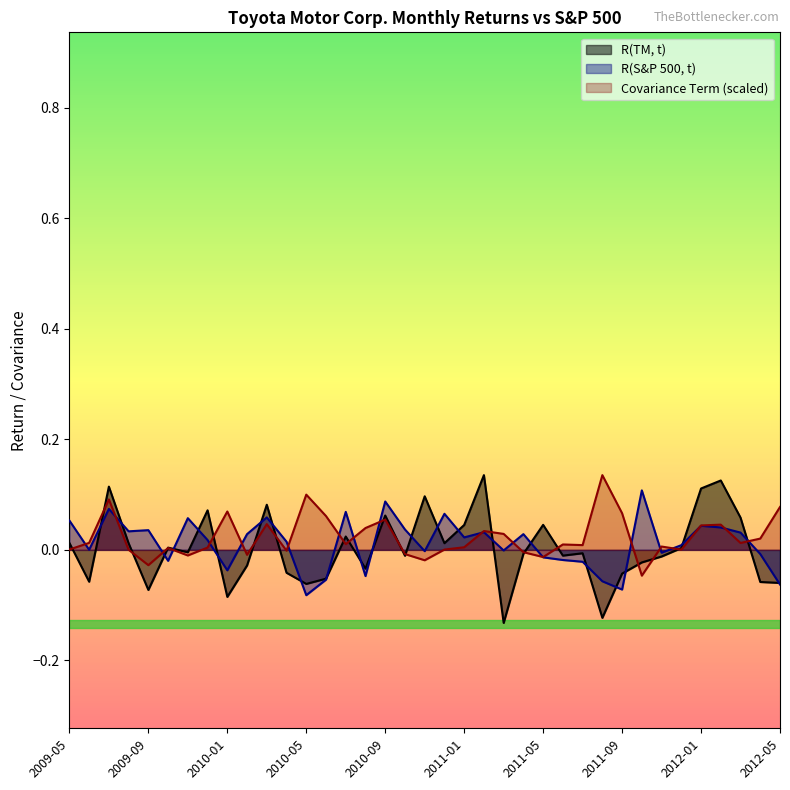

After their last crossing, which series has the higher values: R(S&P 500, t) or Covariance Term?

Covariance Term